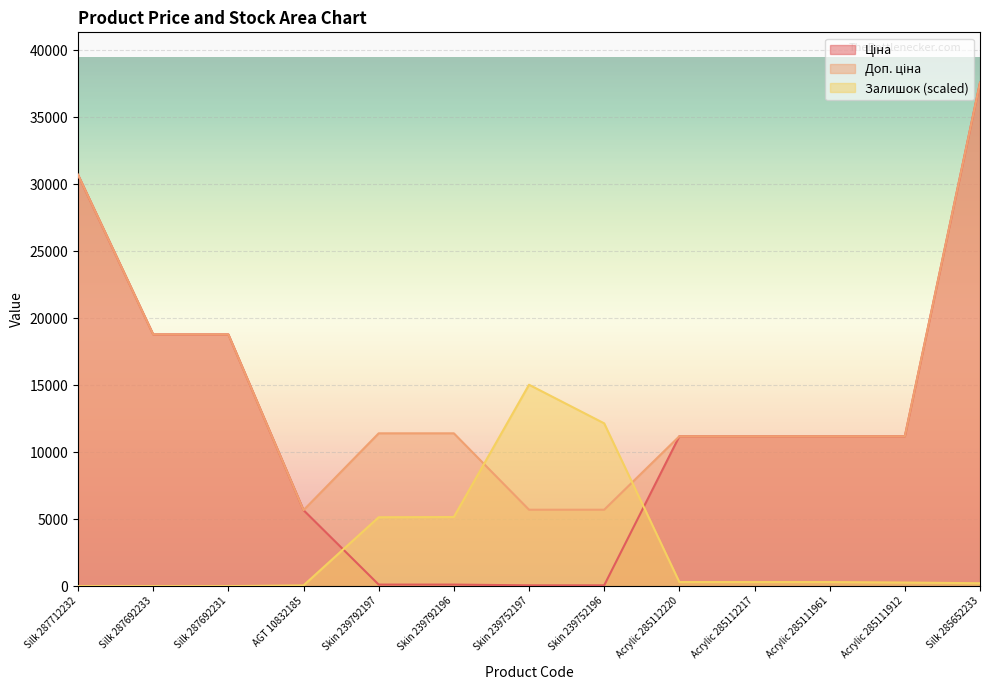

Between which two adjacent categories do Залишок and Ціна first intersect?

AGT 10832185 and Skin 239792197